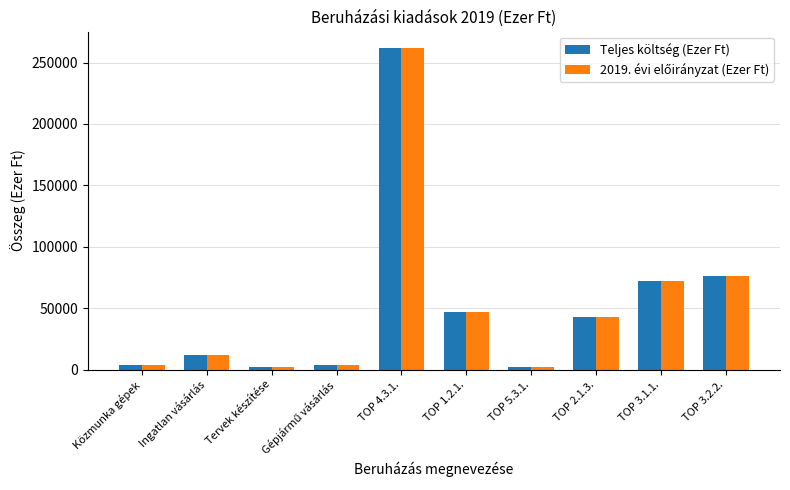

The value of Teljes költség (Ezer Ft) at TOP 1.2.1. is 47000. True or false?

True